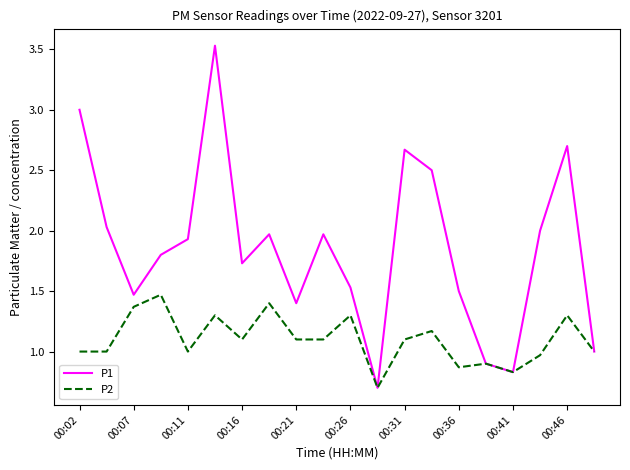

Which series has the largest total across all categories?

P1